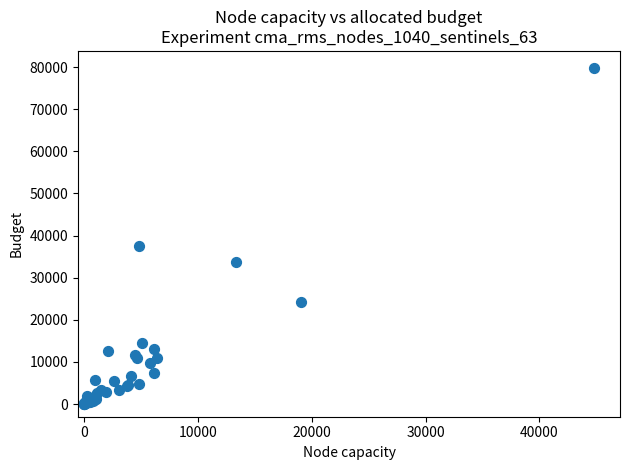

What Y value in the scatter plot is closest to 39917?

37412